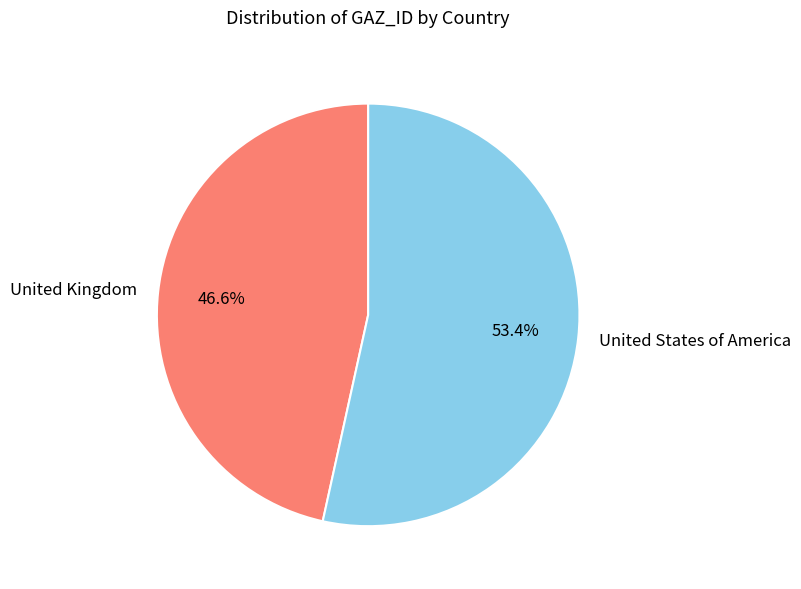

Rank the categories by value from lowest to highest.

United Kingdom, United States of America